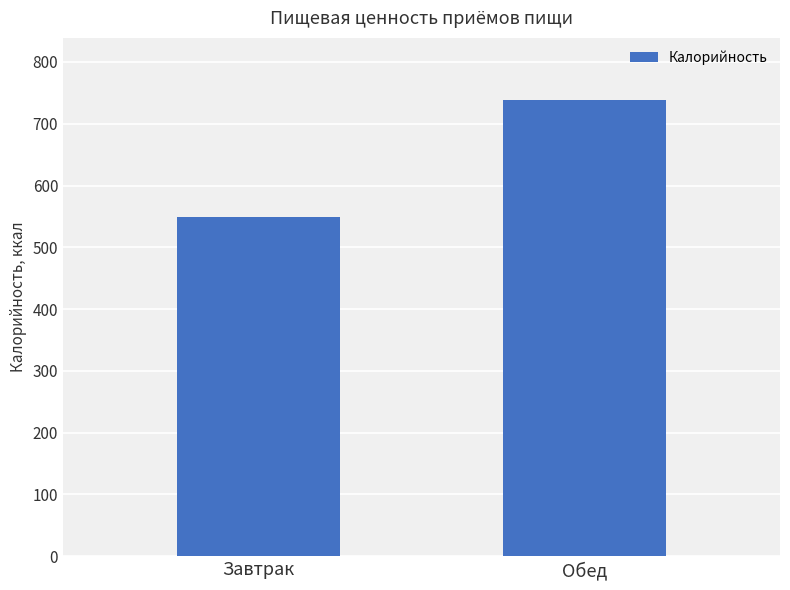

Rank the categories by value from highest to lowest.

Обед, Завтрак